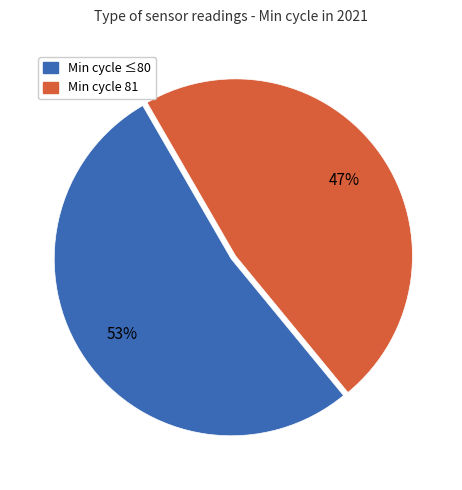

Is there a majority slice in this chart?

Yes